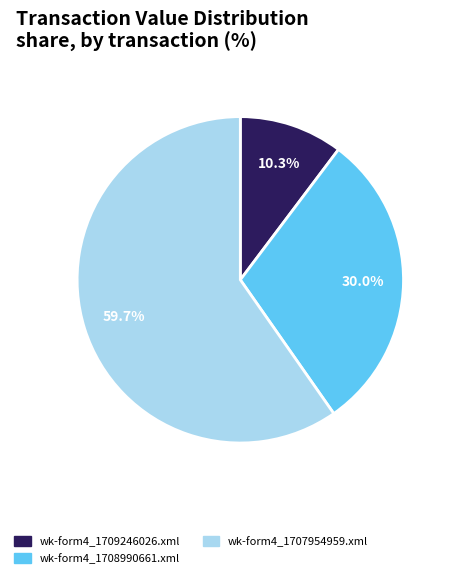

Rank the categories by value from lowest to highest.

wk-form4_1709246026.xml, wk-form4_1708990661.xml, wk-form4_1707954959.xml